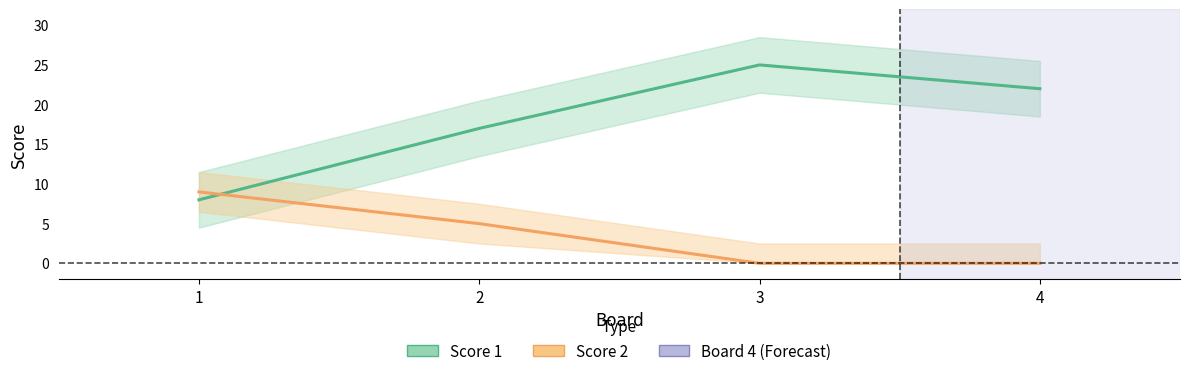

At which label does Score 1 first exceed 22?

3